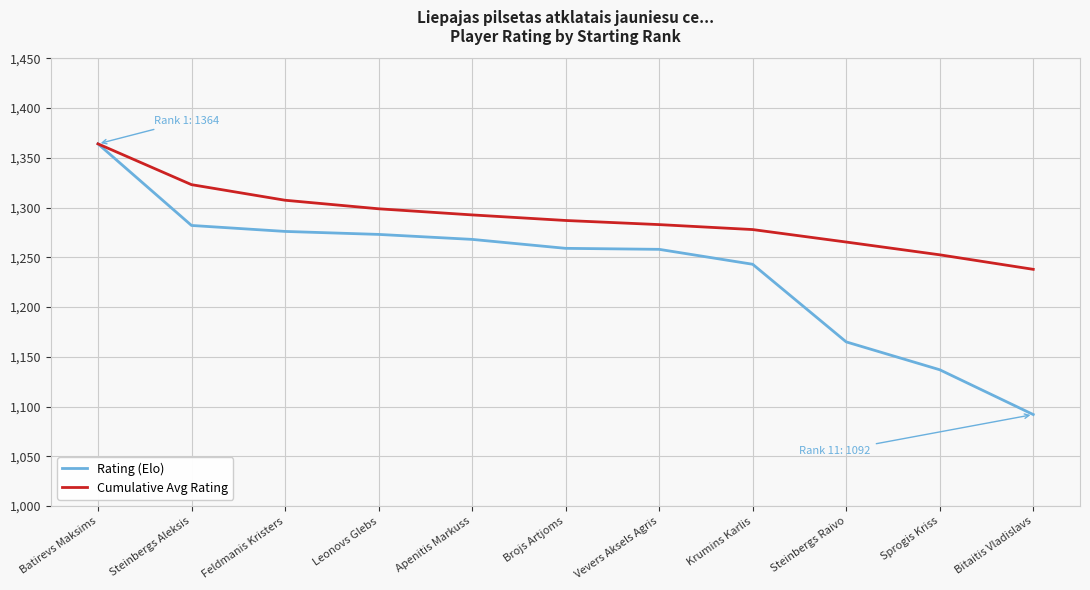

What is the spread (max minus min) of values at Feldmanis Kristers?

31.3